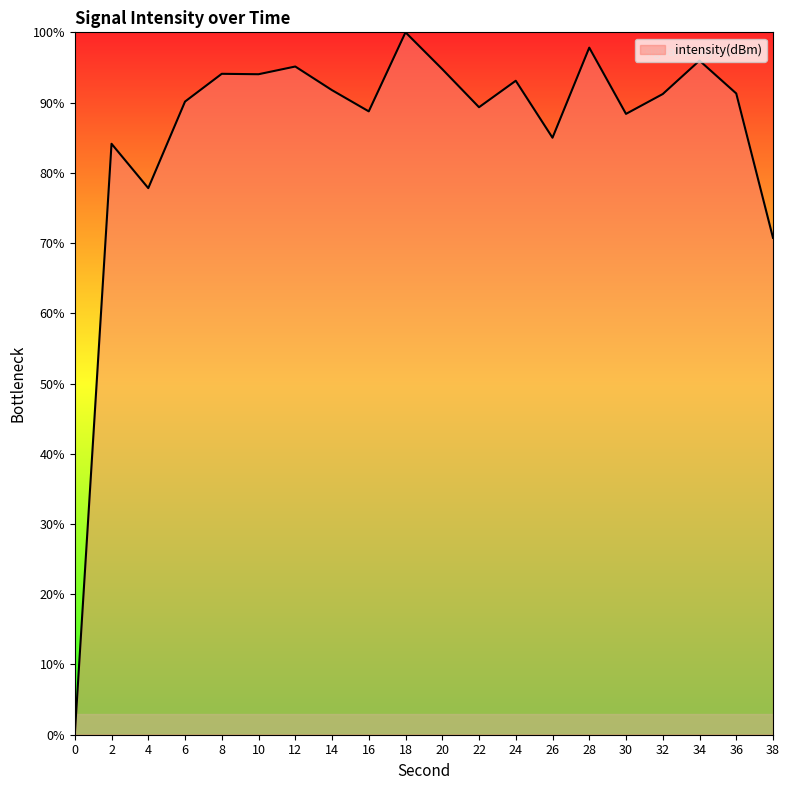

Where is the data nearest to the value 50?

38